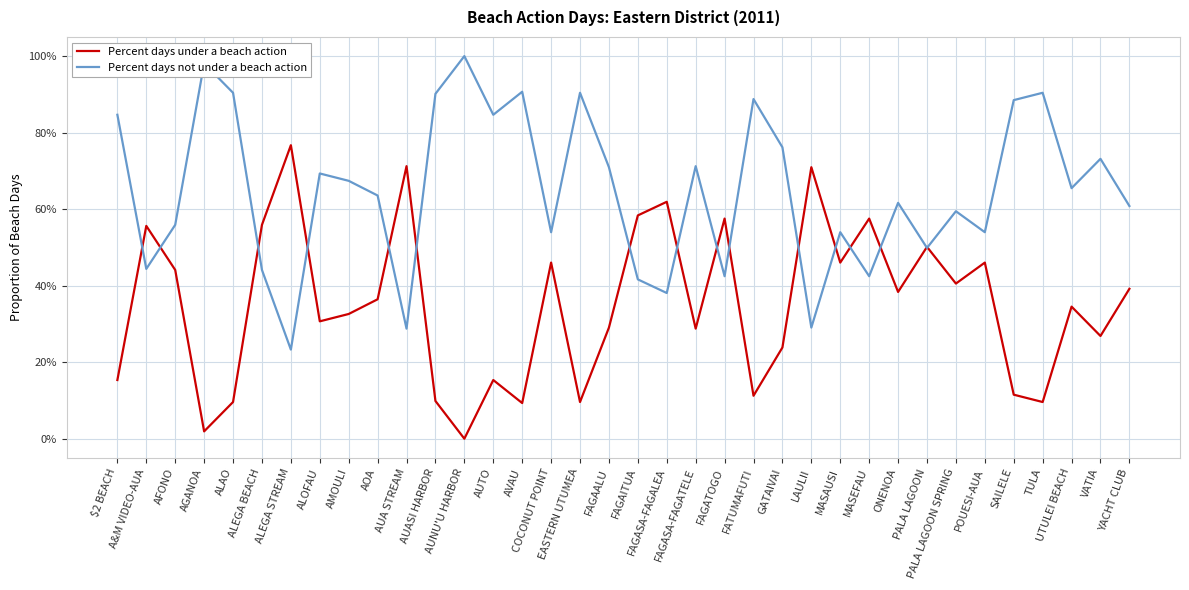

Is it true that Percent days under a beach action equals 0.1 at TULA?

True